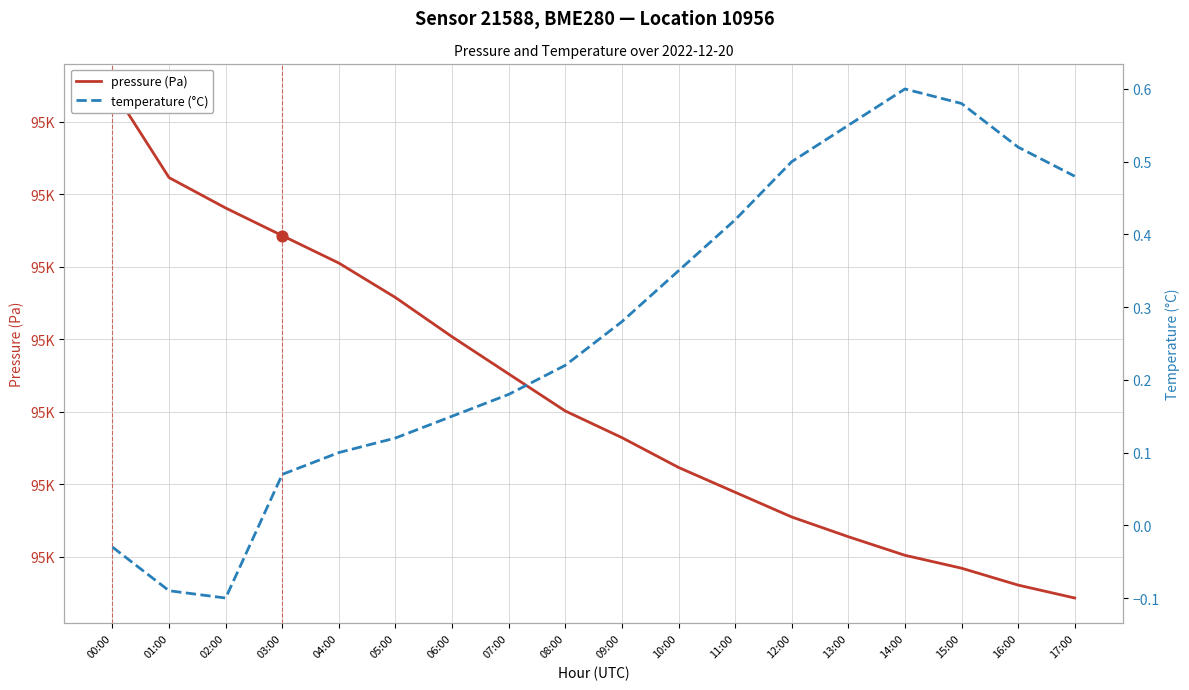

Is the value of temperature (°C) at 04:00 greater than the value of pressure (Pa) at 11:00?

No